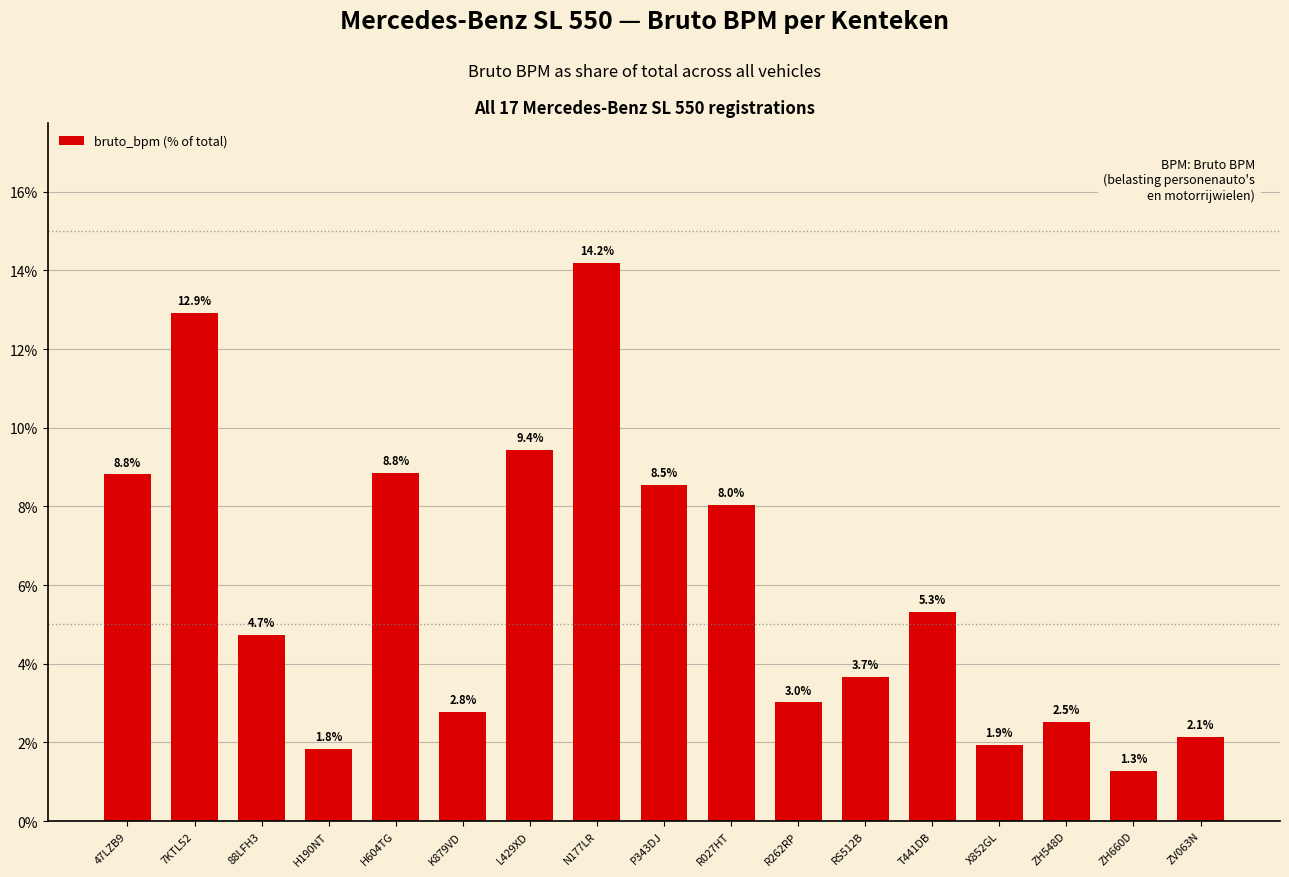

What is the label of the 9th bar from the left?

P343DJ